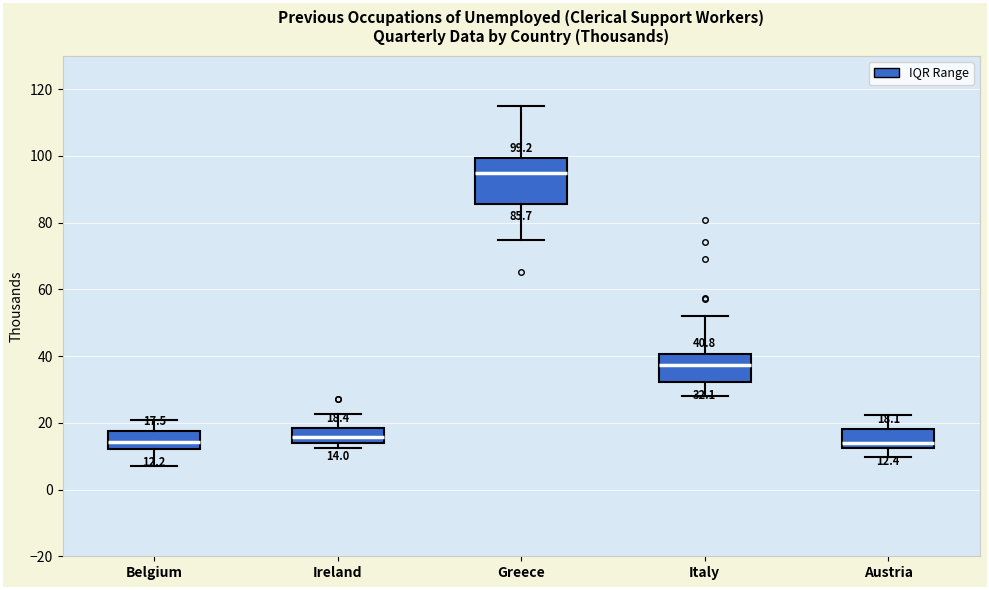

Which box is the tallest, from its lower edge to its upper edge?

Greece